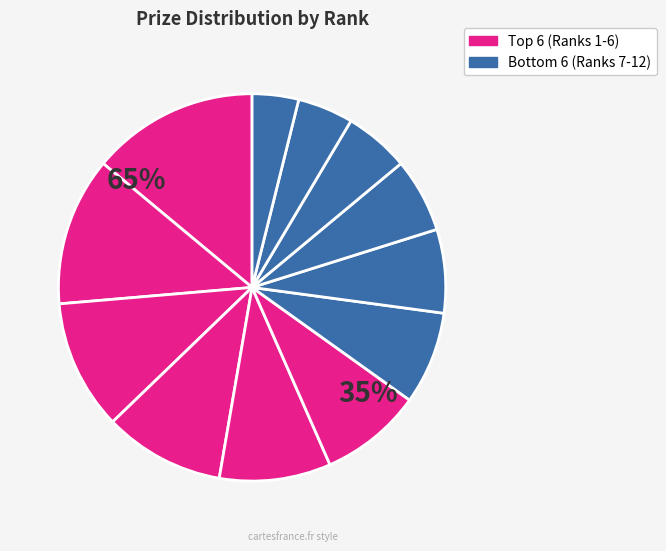

Approximately how many times larger is the value at Rank 1 compared to Rank 2?

1.1